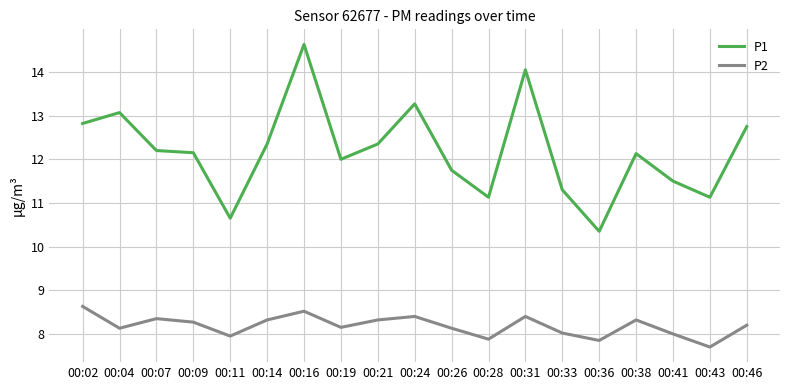

In P2, how many points are higher than both neighbors (excluding endpoints)?

5